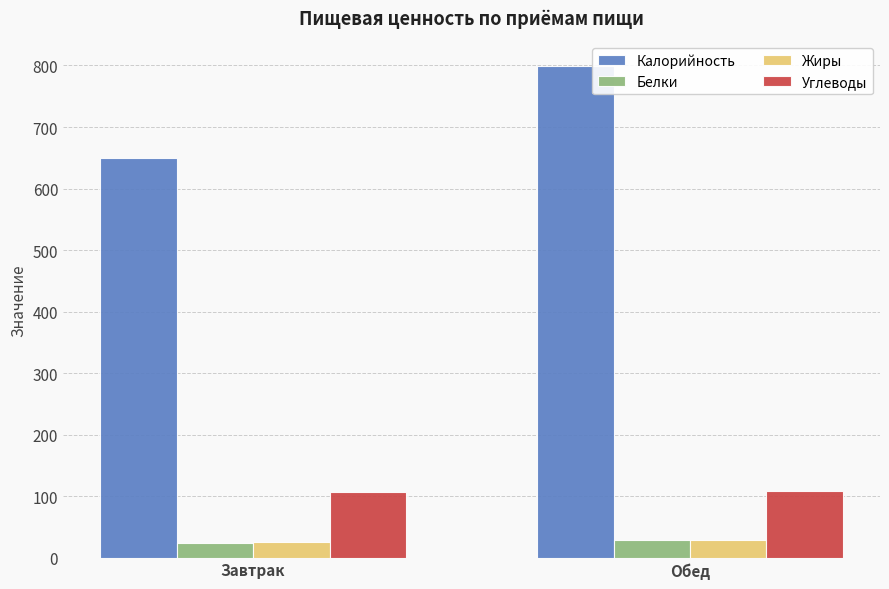

Are the bars horizontal?

No